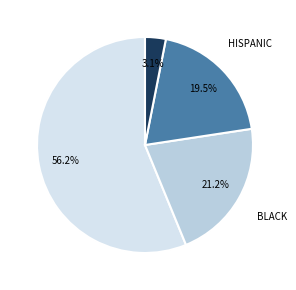

Approximately how many times larger is the value at BLACK compared to HISPANIC?

1.1